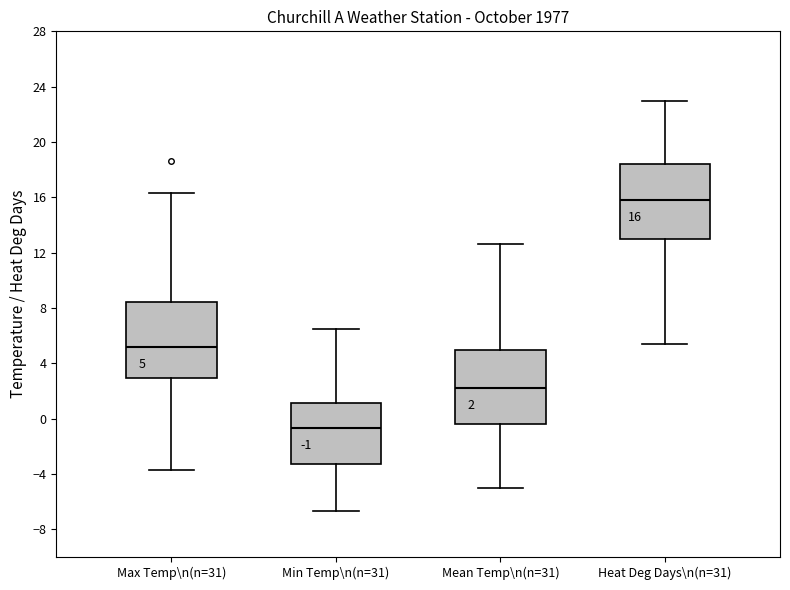

Which box's median line is the lowest?

Min Temp\n(n=31)